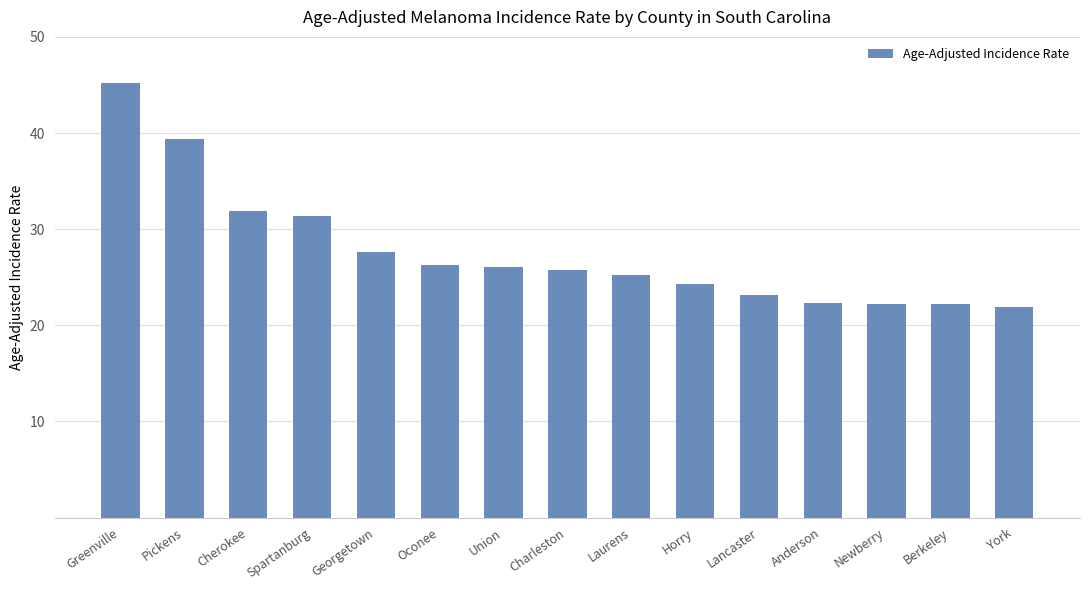

Where is the data nearest to the value 33?

Cherokee